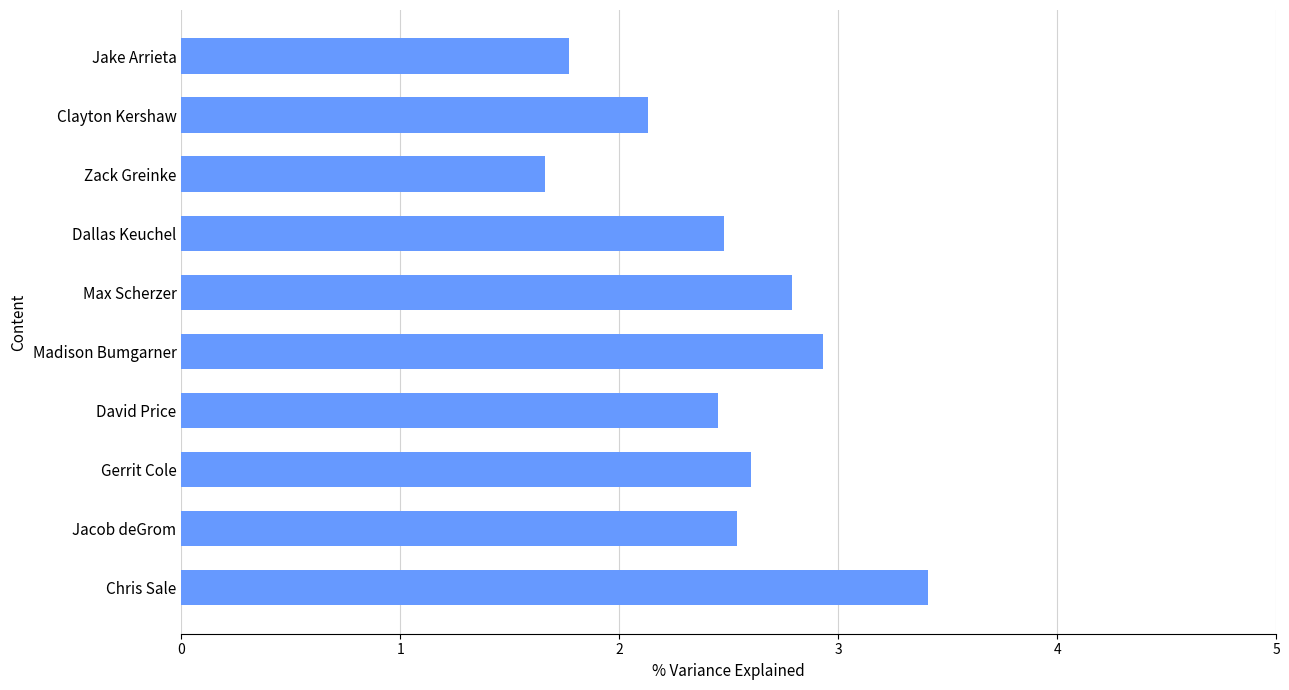

What is the average value?

2.5